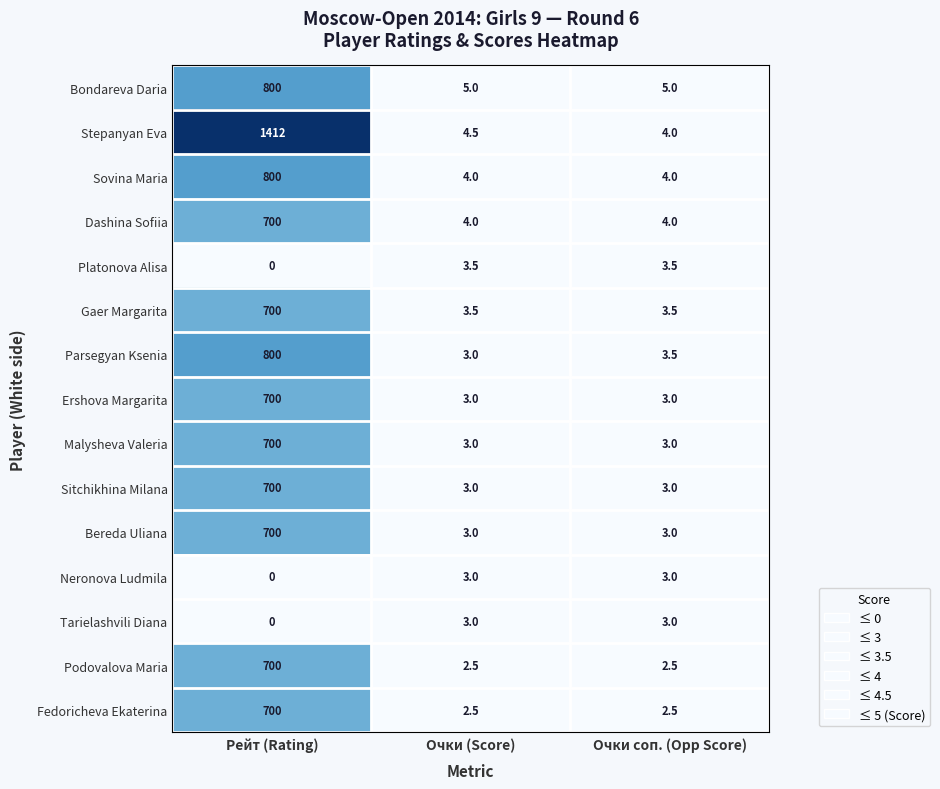

At how many categories does at least one series exceed 197?

1